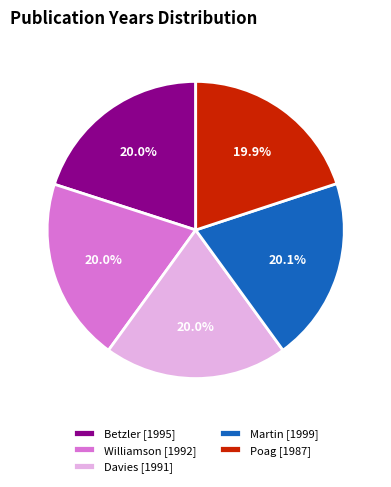

Approximately how many times larger is the value at Williamson [1992] compared to Martin [1999]?

1.0